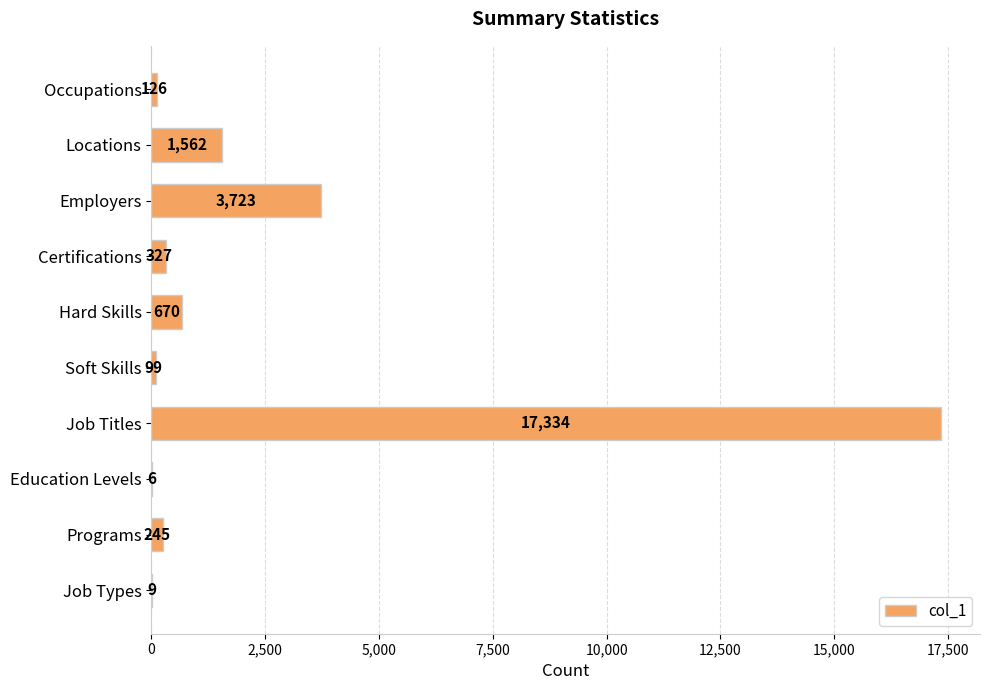

What is the change in value from Locations to Certifications?

-1235